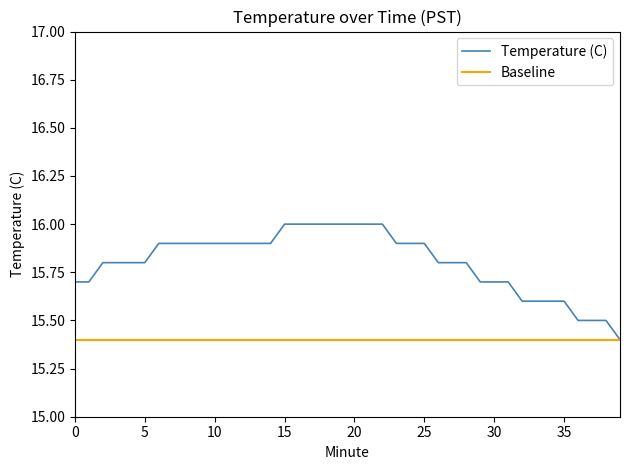

What is the maximum value for Baseline?

15.4